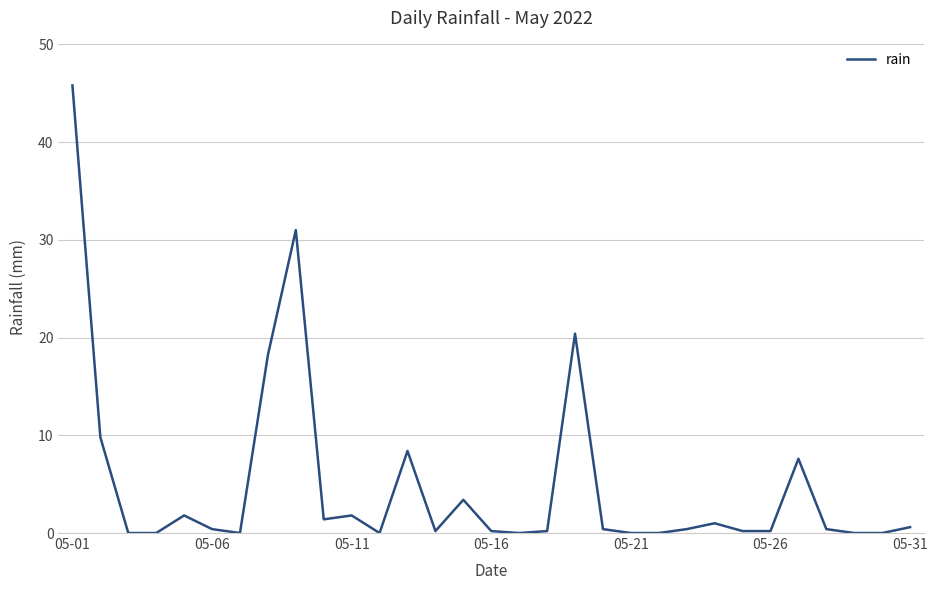

What is the maximum value shown in the chart?

45.8